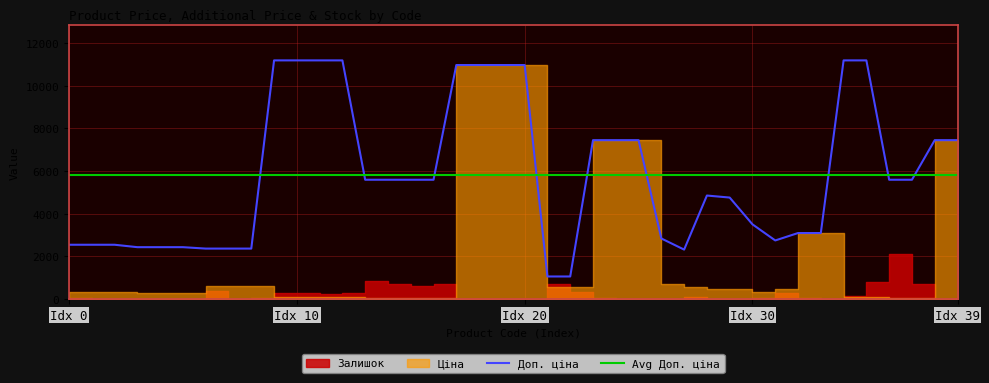

What is the sum of the Доп. ціна values at 274992152 and 239732195?

8686.0